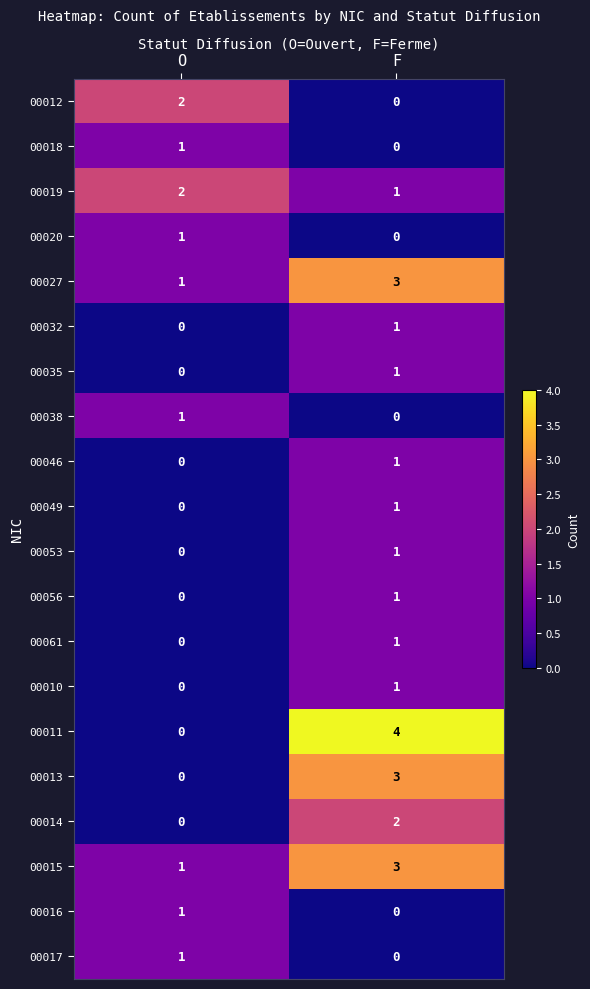

Which series changed the most between O and F?

00011